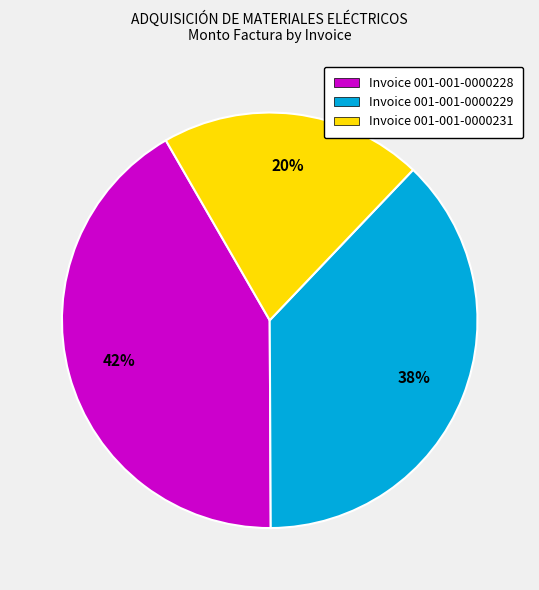

How many segments does this pie chart have?

3